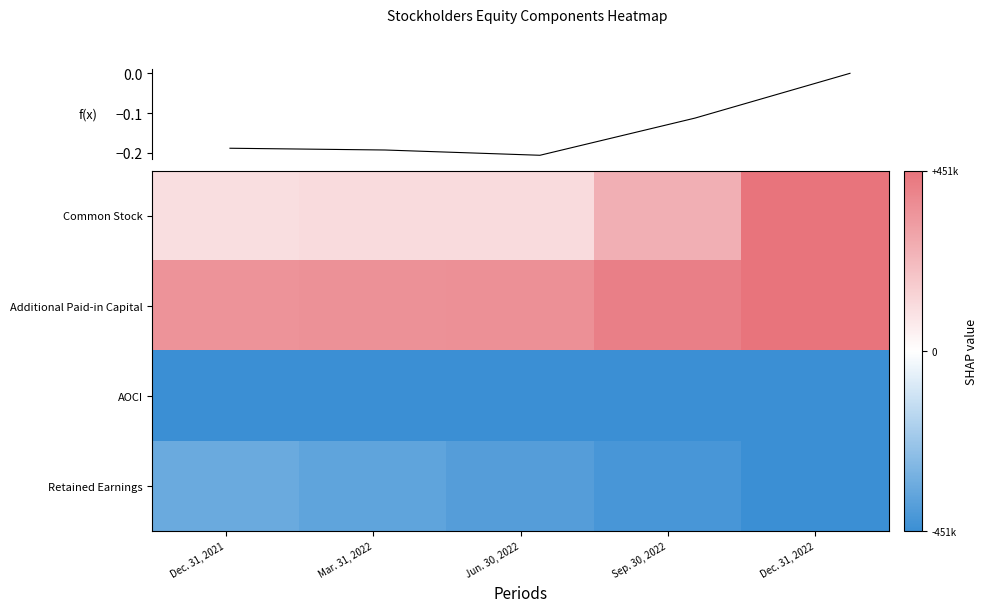

Between Mar. 31, 2022 and Sep. 30, 2022, which series saw the biggest shift?

Common Stock